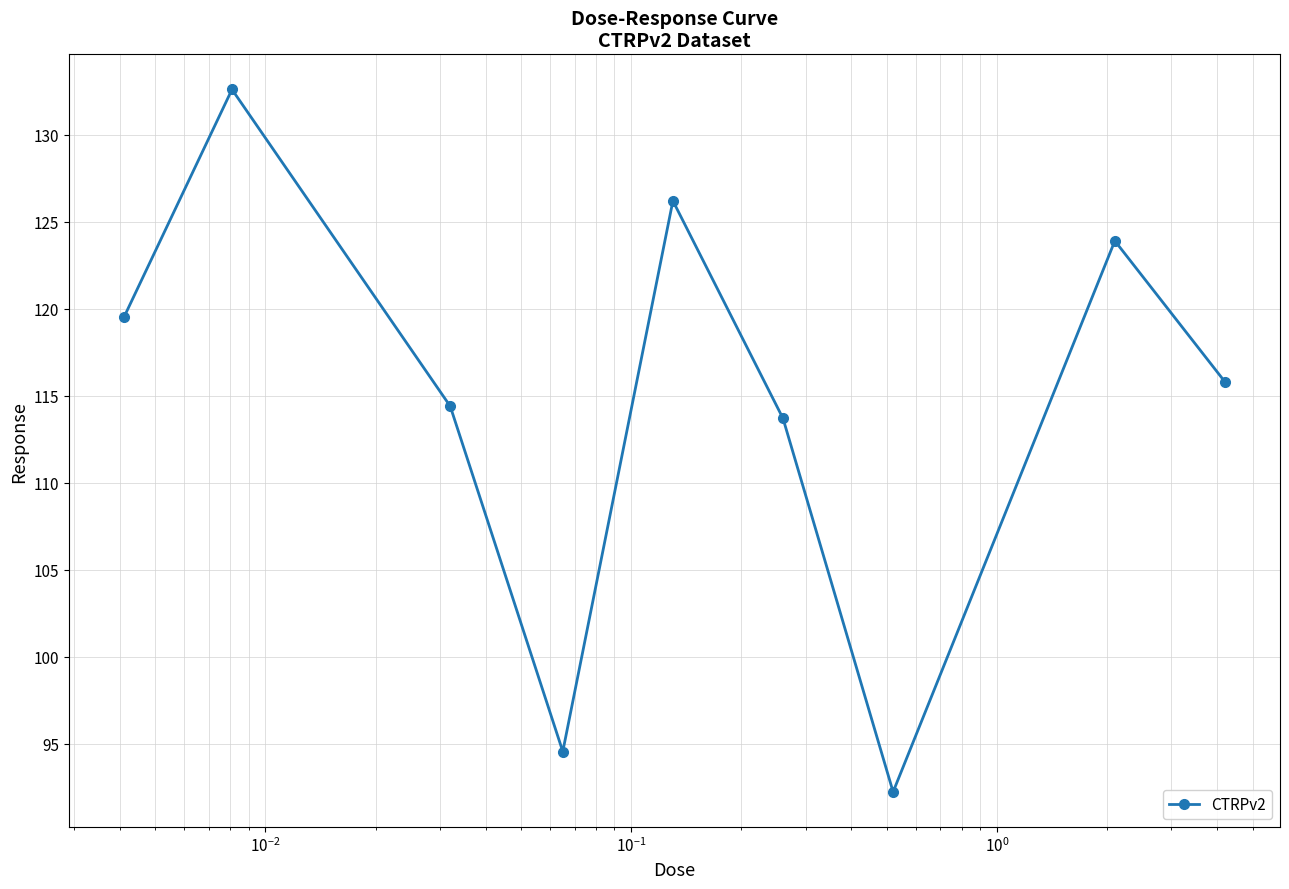

What is the maximum value shown in the chart?

132.6